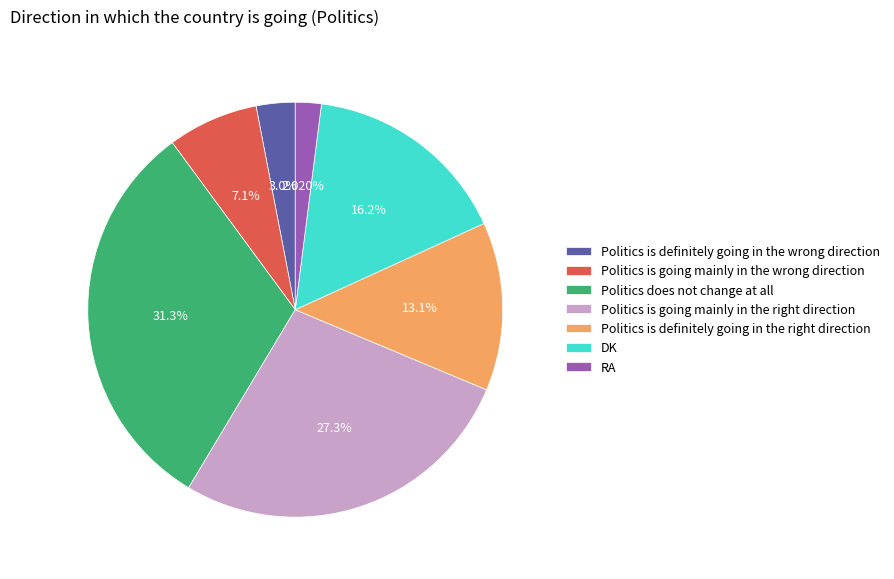

Does Politics is going mainly in the wrong direction represent more than half of the total?

No